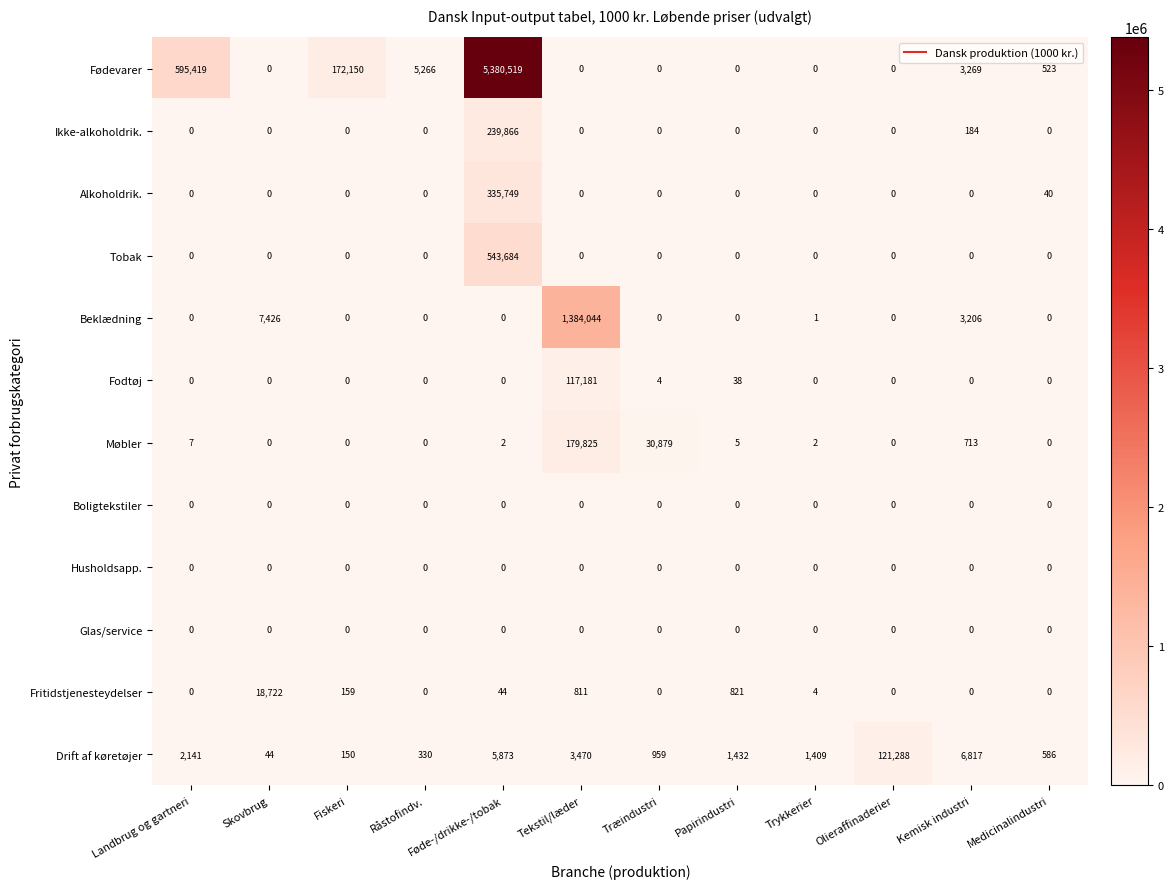

What is the minimum value for Drift af køretøjer?

44